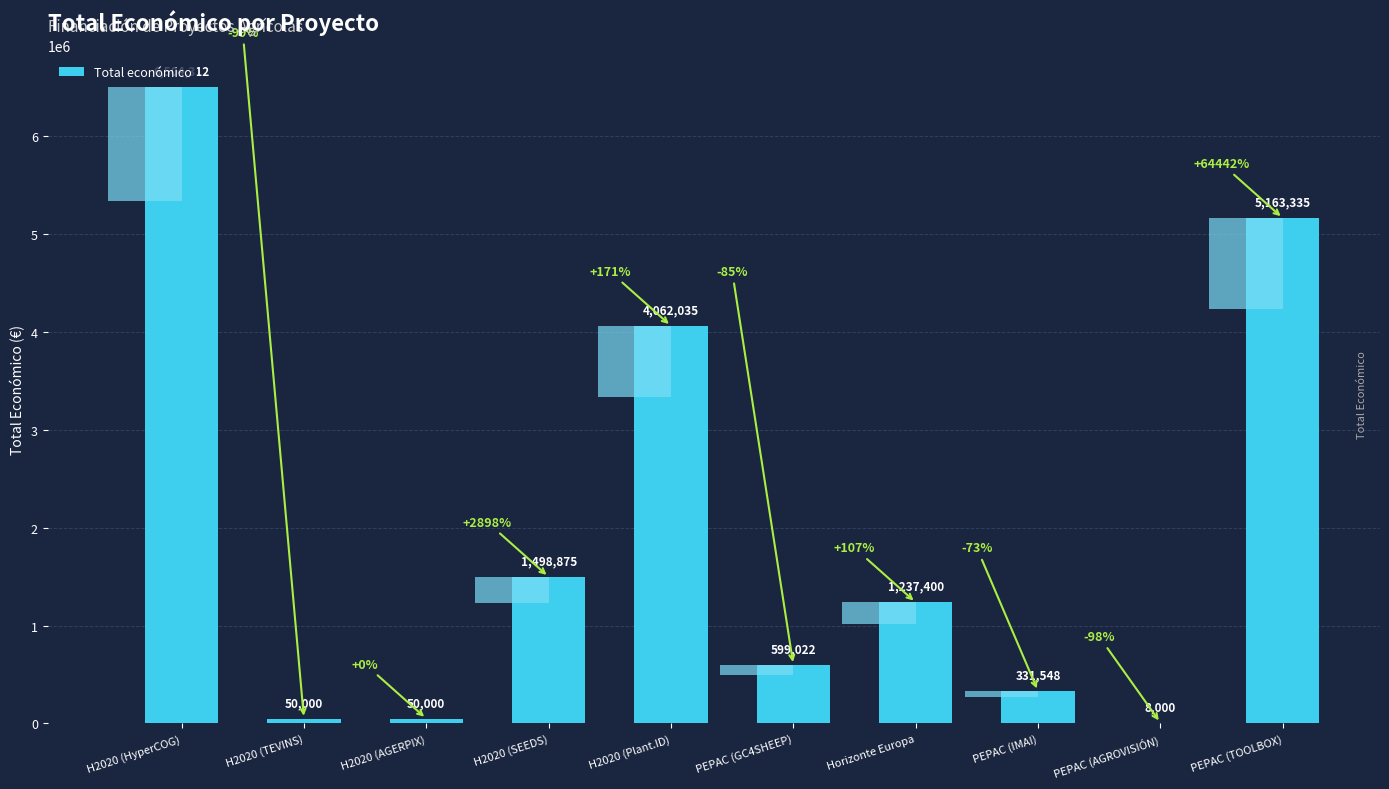

Are the bars horizontal?

No